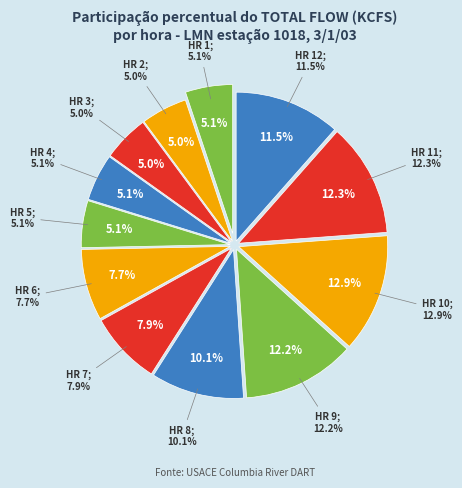

To the nearest percent, what is the combined percentage of HR 12 and HR 6?

19%